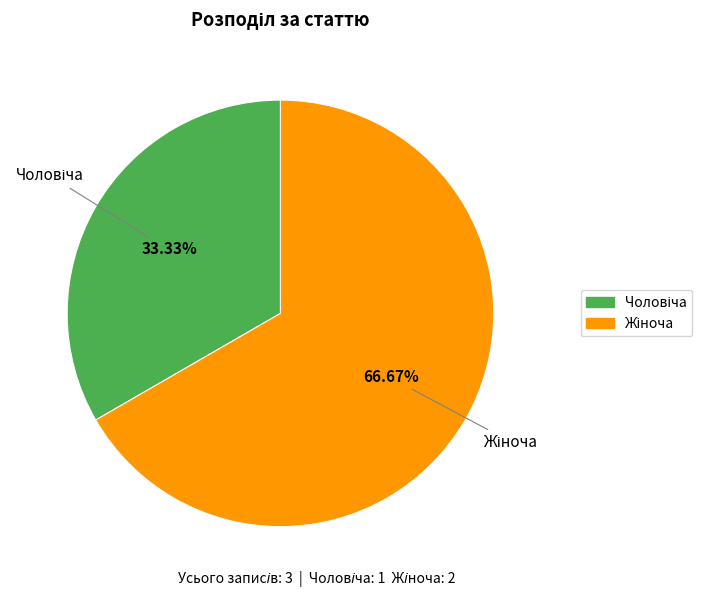

Is there any slice that represents more than half of the pie?

Yes